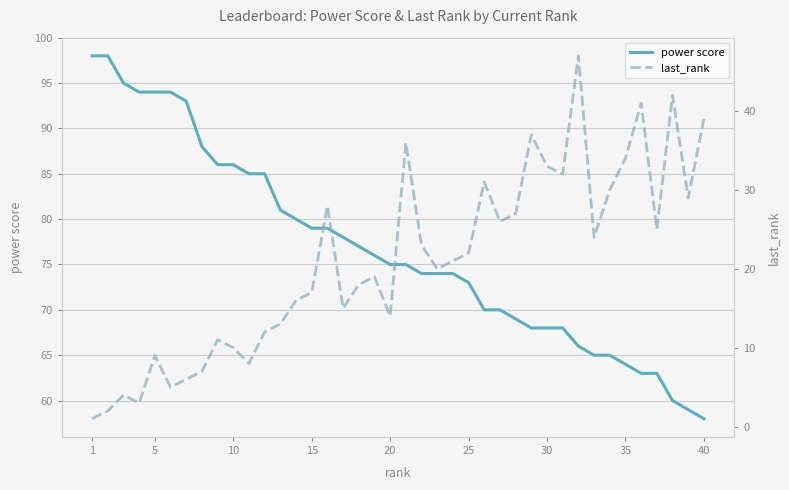

Is it true that power score equals 94 at 5?

True